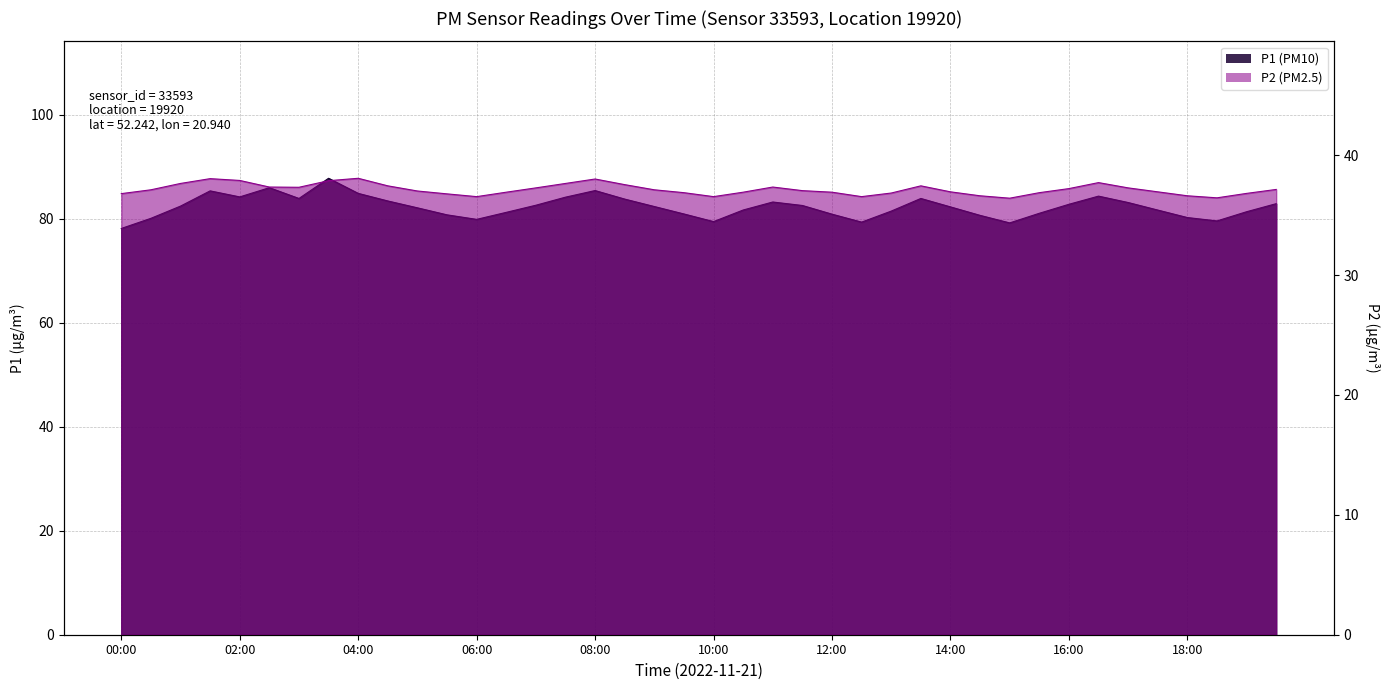

List the series in order of their peak value, lowest first.

P2, P1